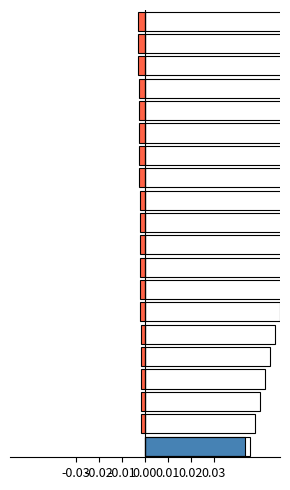

What is the label of the 8th bar from the left?

7